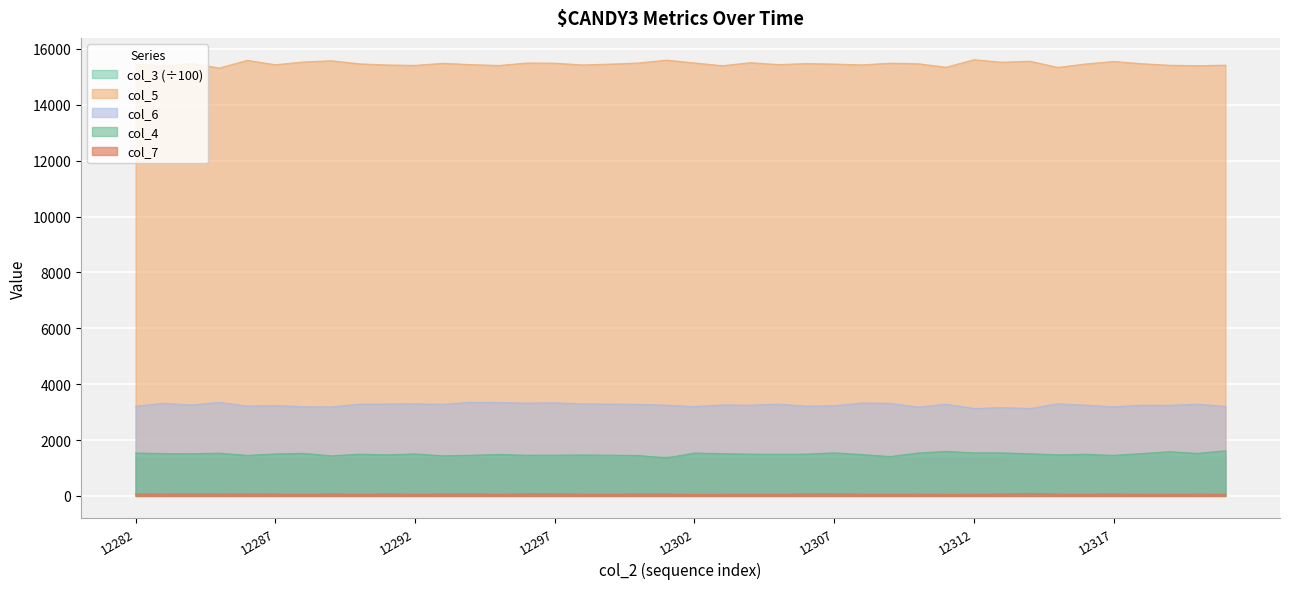

How many lines are shown in the chart?

5